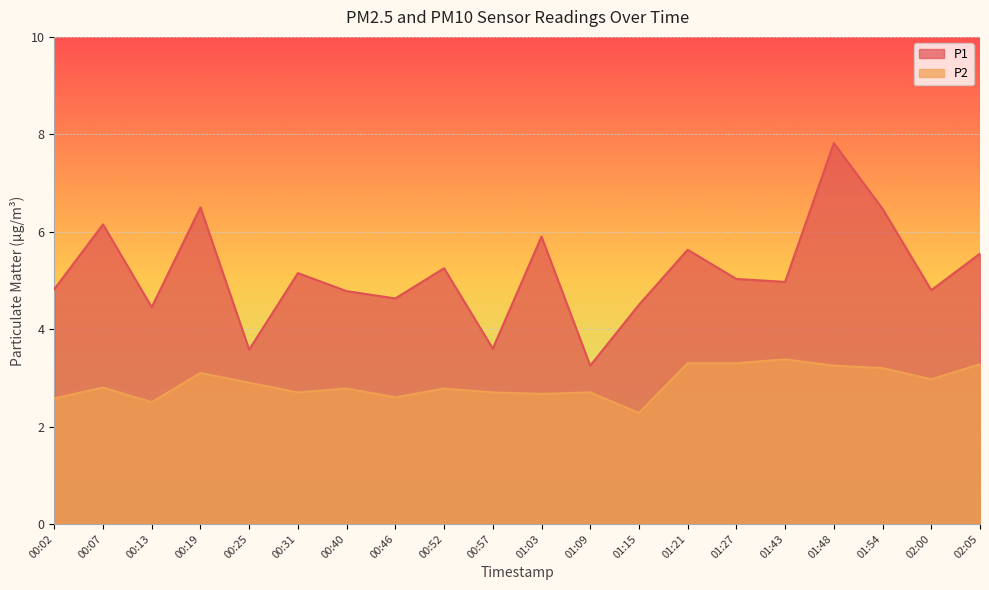

At how many categories does at least one series exceed 2?

20